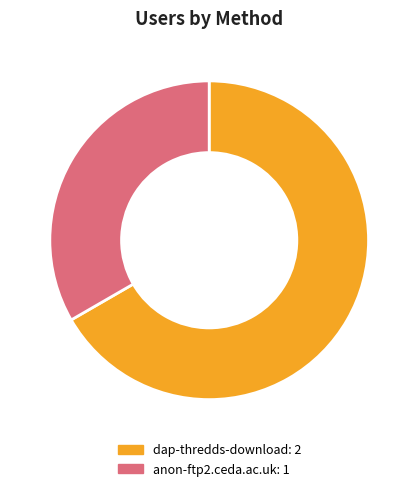

Is there any slice that represents more than half of the pie?

Yes